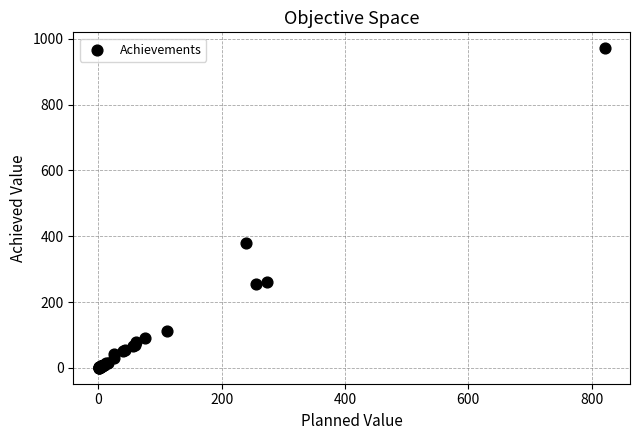

What Y value in the scatter plot is closest to 485?

380.0